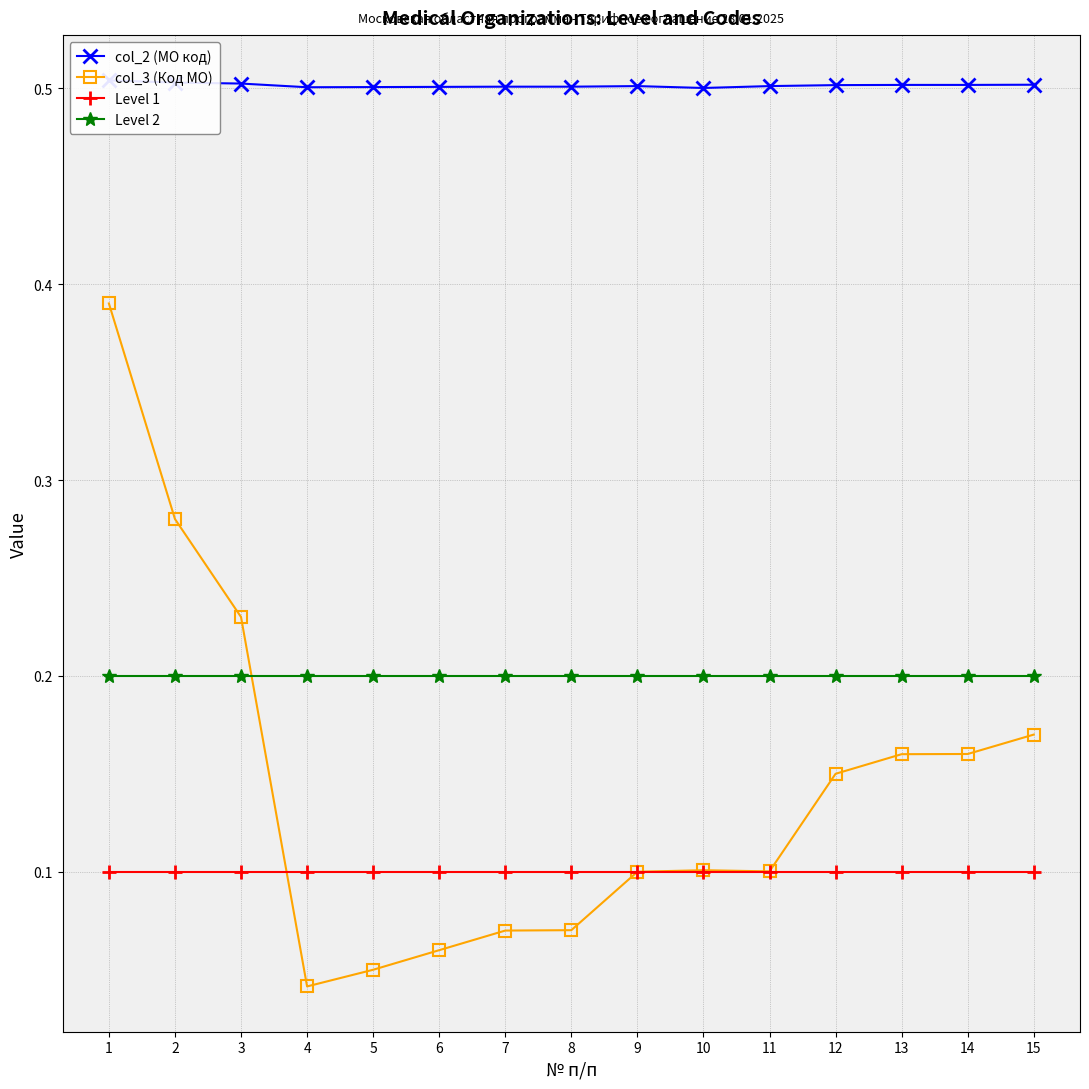

How many intersections are there between Level 1 and col_3 (Код МО)?

2